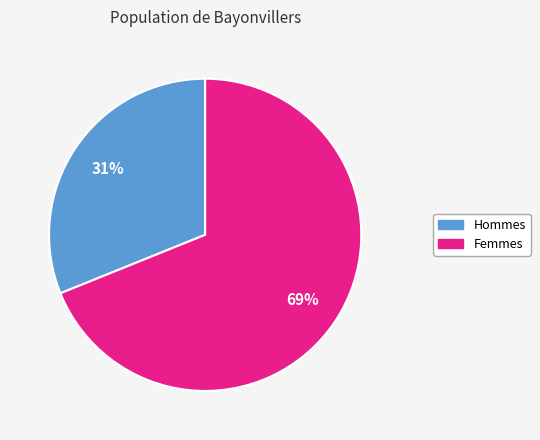

Does any single category account for the majority?

Yes